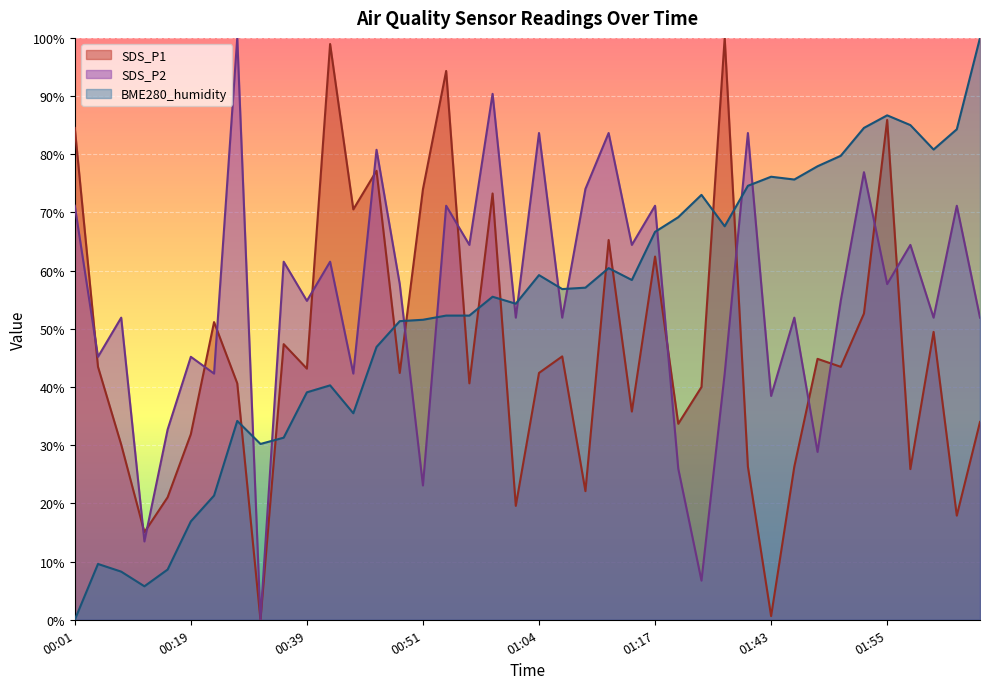

What is the spread (max minus min) of values at 00:46?

33.9